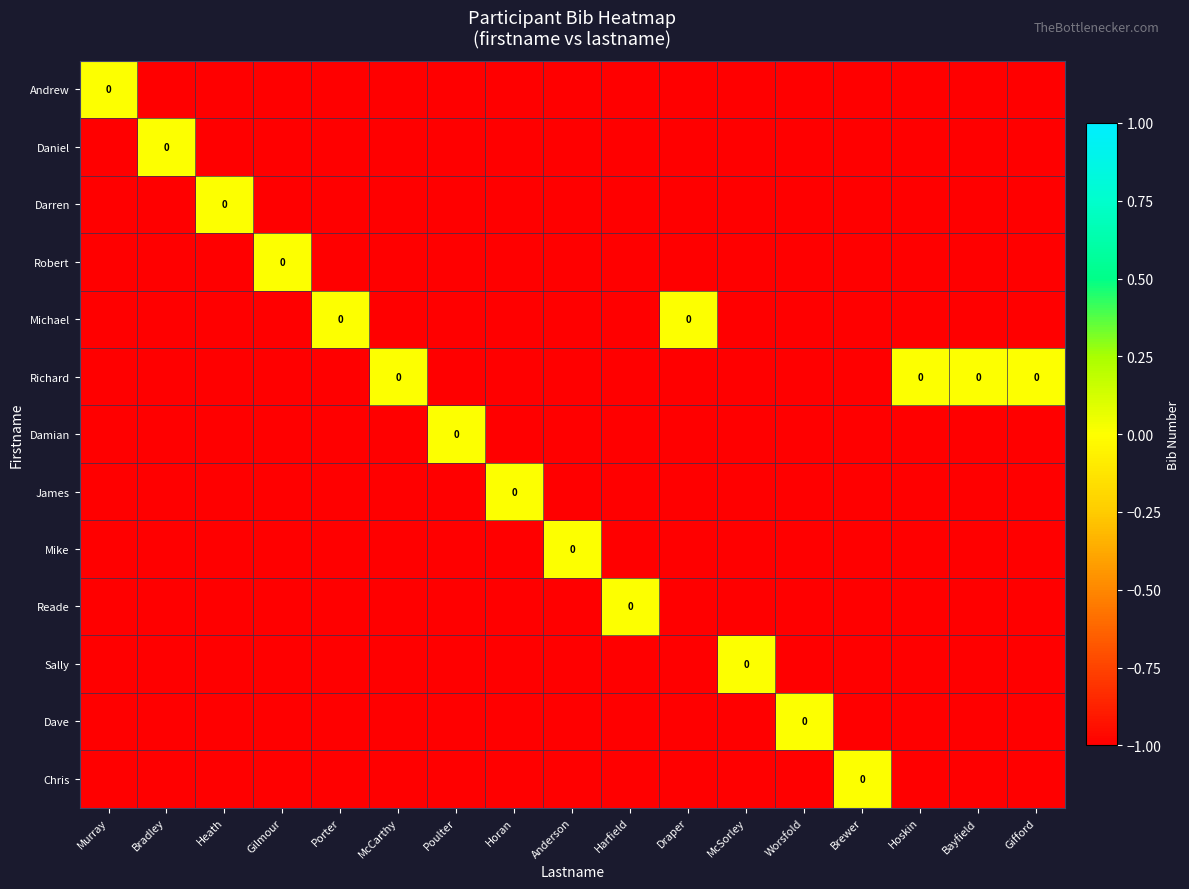

How many values in the Richard series exceed -1?

4